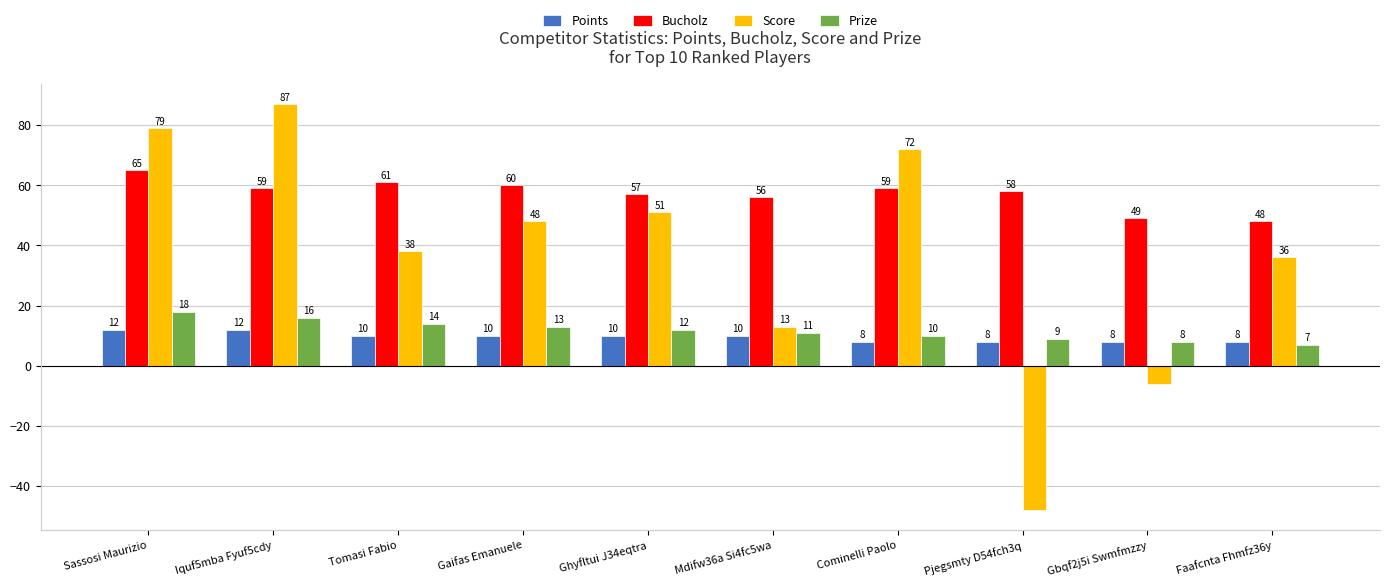

Reading left to right, list all the values displayed in this chart.

Points: Sassosi Maurizio=12	Iquf5mba Fyuf5cdy=12	Tomasi Fabio=10	Gaifas Emanuele=10	Ghyfltui J34eqtra=10	Mdifw36a Si4fc5wa=10	Cominelli Paolo=8	Pjegsmty D54fch3q=8	Gbqf2j5i Swmfmzzy=8	Faafcnta Fhmfz36y=8
Bucholz: Sassosi Maurizio=65	Iquf5mba Fyuf5cdy=59	Tomasi Fabio=61	Gaifas Emanuele=60	Ghyfltui J34eqtra=57	Mdifw36a Si4fc5wa=56	Cominelli Paolo=59	Pjegsmty D54fch3q=58	Gbqf2j5i Swmfmzzy=49	Faafcnta Fhmfz36y=48
Score: Sassosi Maurizio=79	Iquf5mba Fyuf5cdy=87	Tomasi Fabio=38	Gaifas Emanuele=48	Ghyfltui J34eqtra=51	Mdifw36a Si4fc5wa=13	Cominelli Paolo=72	Pjegsmty D54fch3q=-48	Gbqf2j5i Swmfmzzy=-6	Faafcnta Fhmfz36y=36
Prize: Sassosi Maurizio=18	Iquf5mba Fyuf5cdy=16	Tomasi Fabio=14	Gaifas Emanuele=13	Ghyfltui J34eqtra=12	Mdifw36a Si4fc5wa=11	Cominelli Paolo=10	Pjegsmty D54fch3q=9	Gbqf2j5i Swmfmzzy=8	Faafcnta Fhmfz36y=7